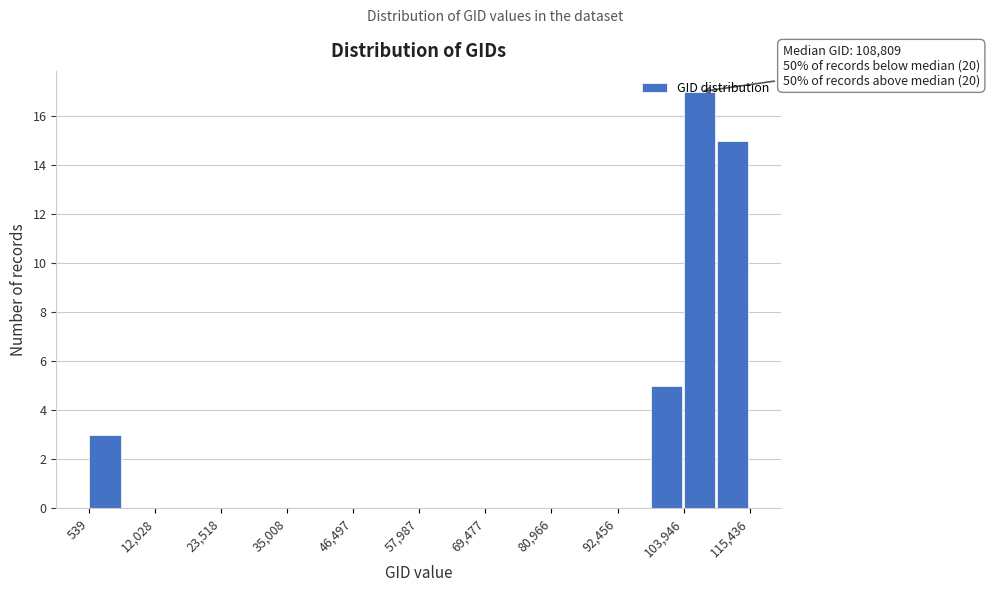

Read against the x-axis, roughly where is the centre of the tallest bar?

106000